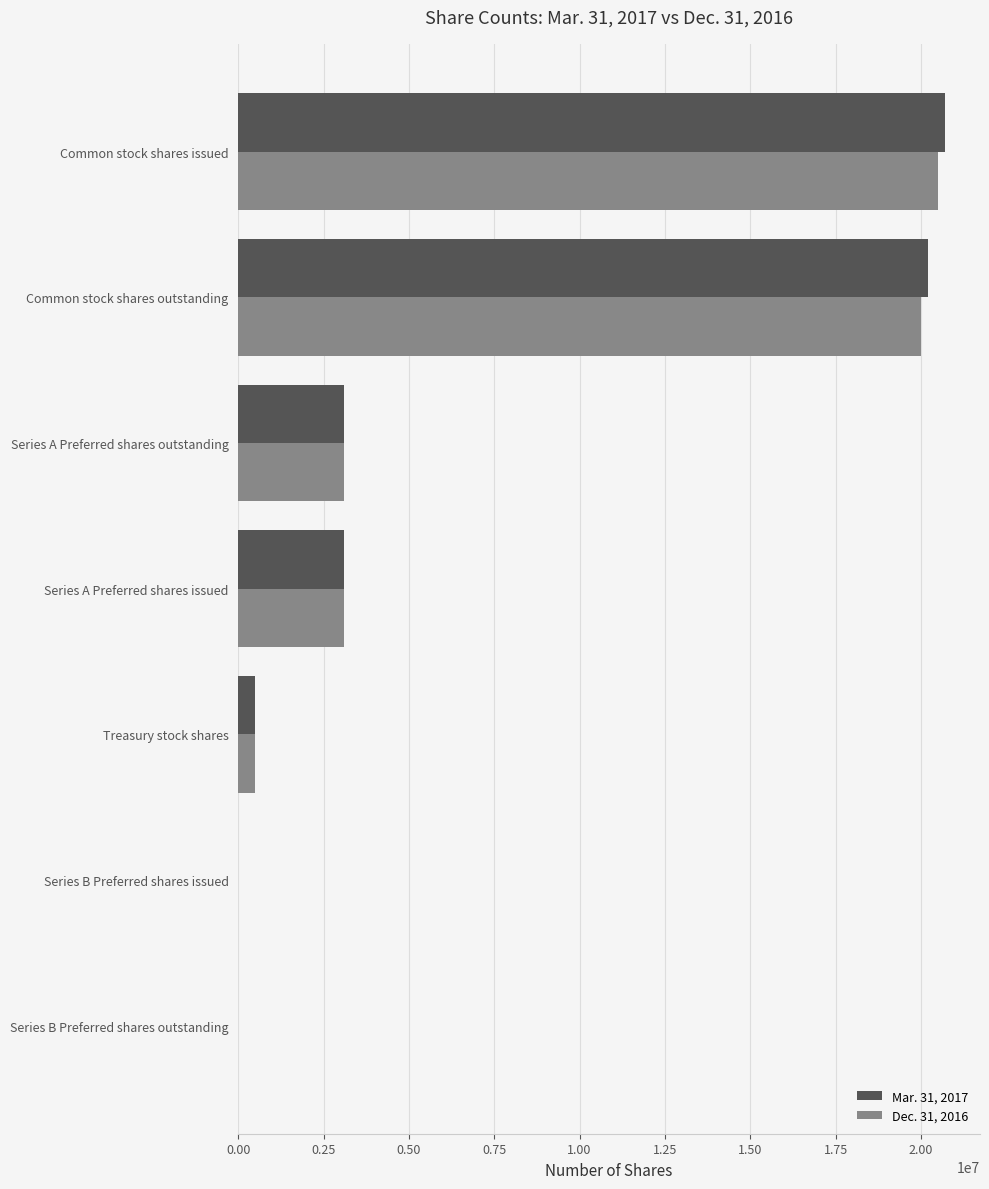

What is the total value across all series at Series A Preferred shares issued?

6185798